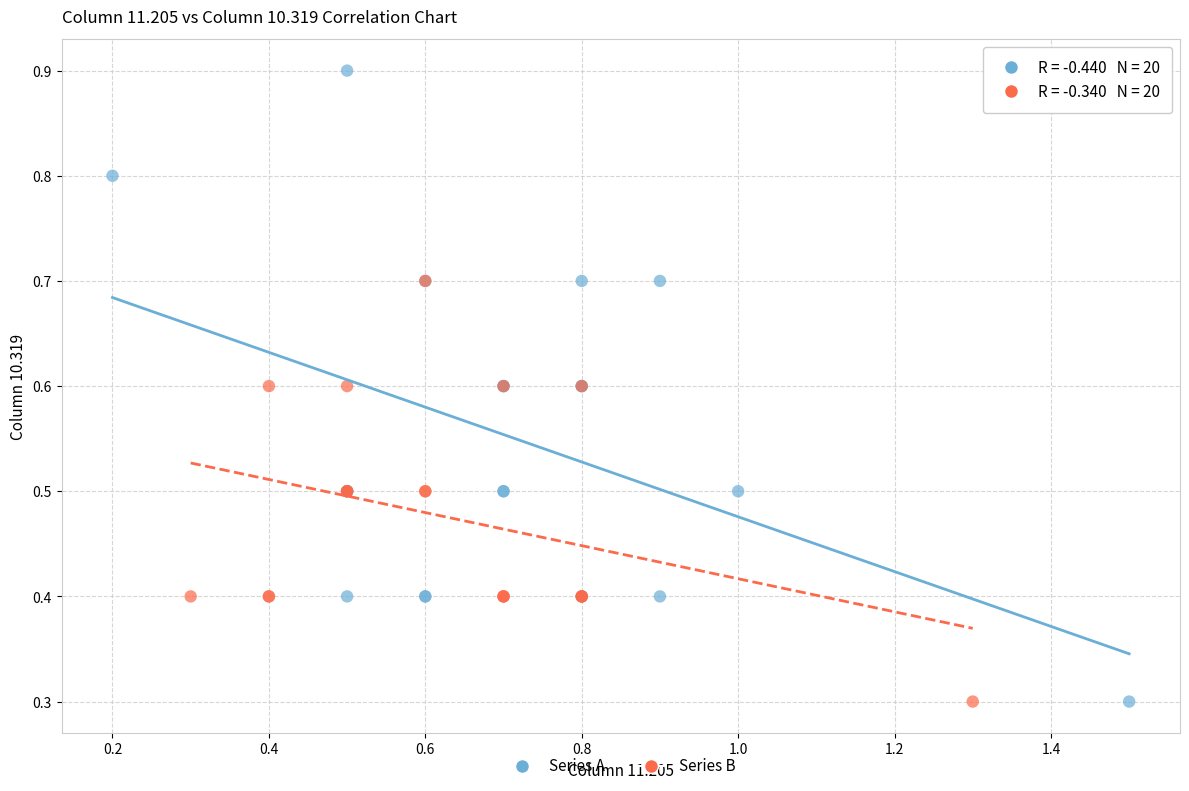

What are all the series names shown in the legend?

Series A, Series B